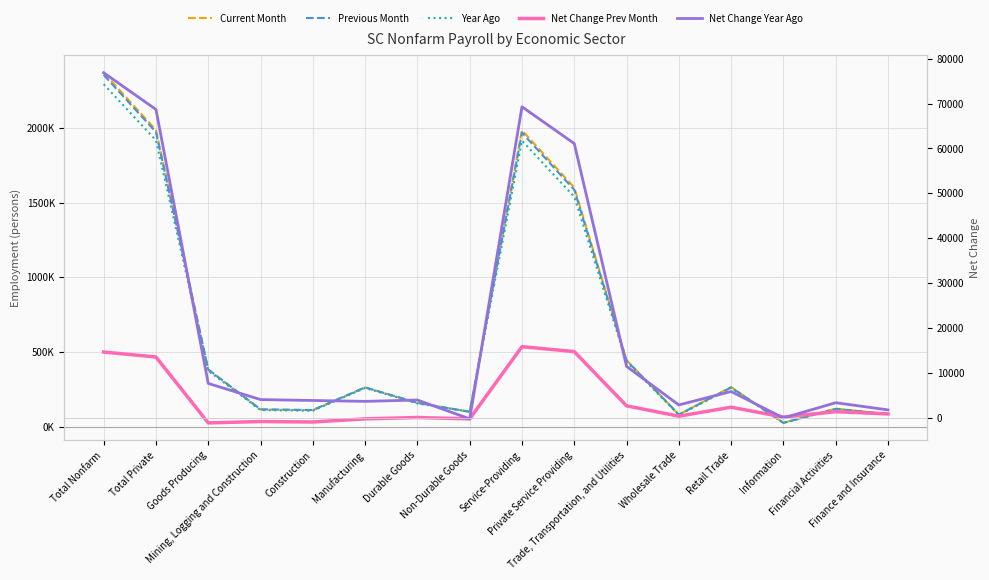

List the labels in order of Net Change Year Ago value, largest first.

Total Nonfarm, Service-Providing, Total Private, Private Service Providing, Trade, Transportation, and Utilities, Goods Producing, Retail Trade, Mining, Logging and Construction, Durable Goods, Construction, Manufacturing, Financial Activities, Wholesale Trade, Finance and Insurance, Information, Non-Durable Goods